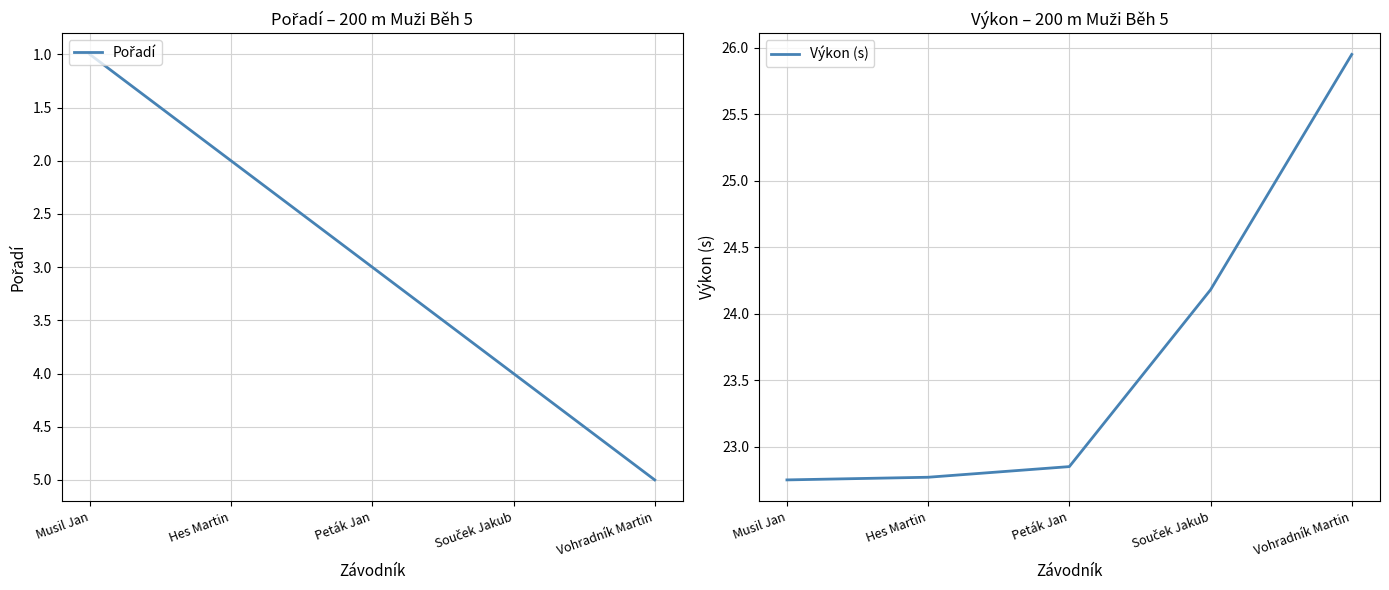

Count the number of categories in the chart.

5